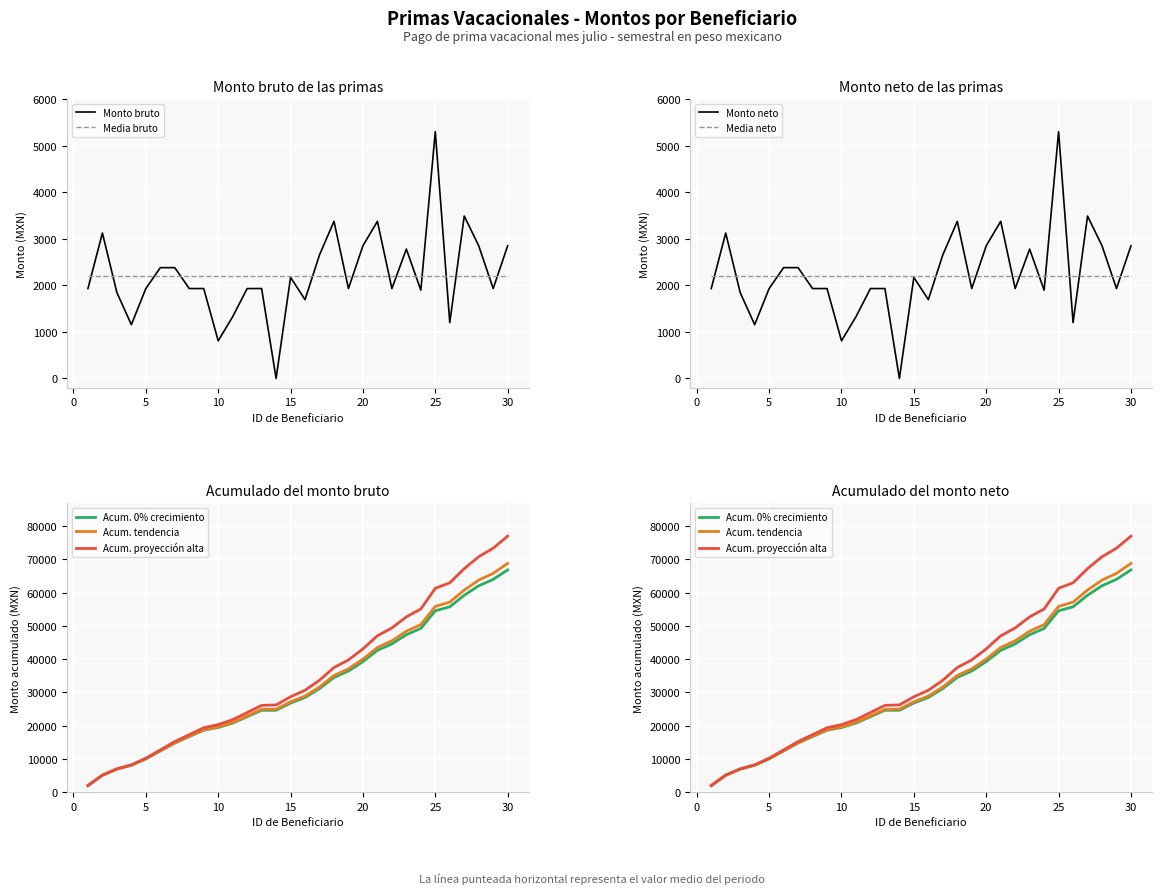

The Monto bruto de las primas series shows 1930 at 29. True or false?

True